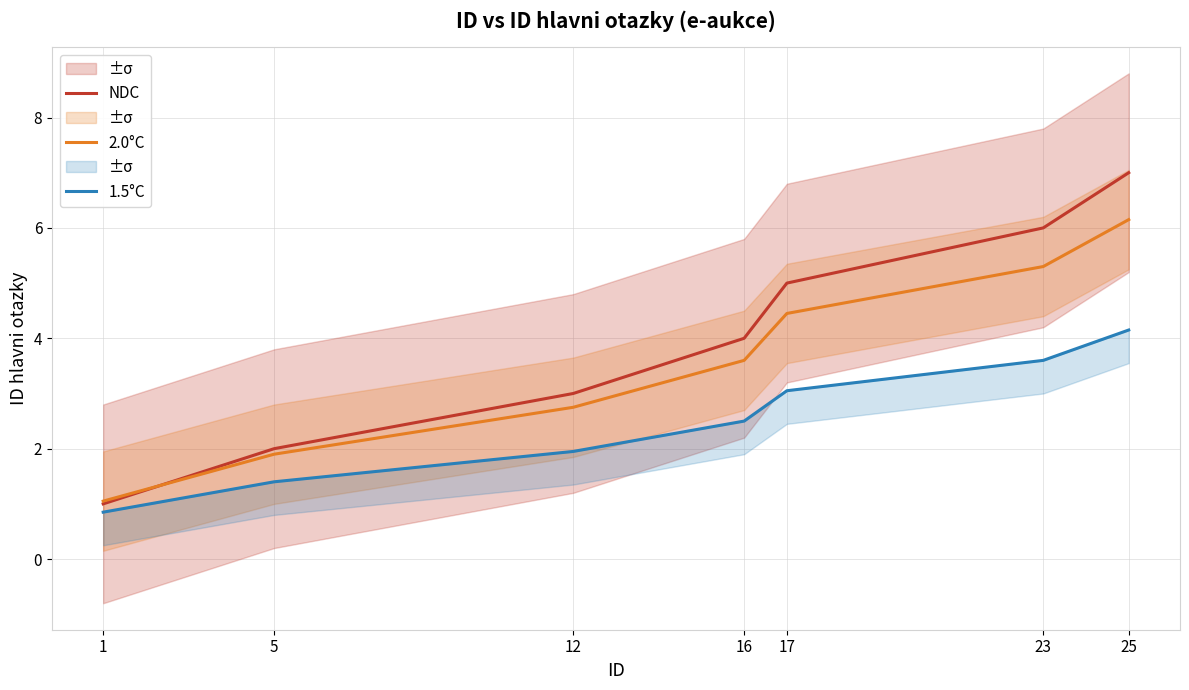

Rank the series at 12 from lowest to highest value.

1.5°C, 2.0°C, NDC